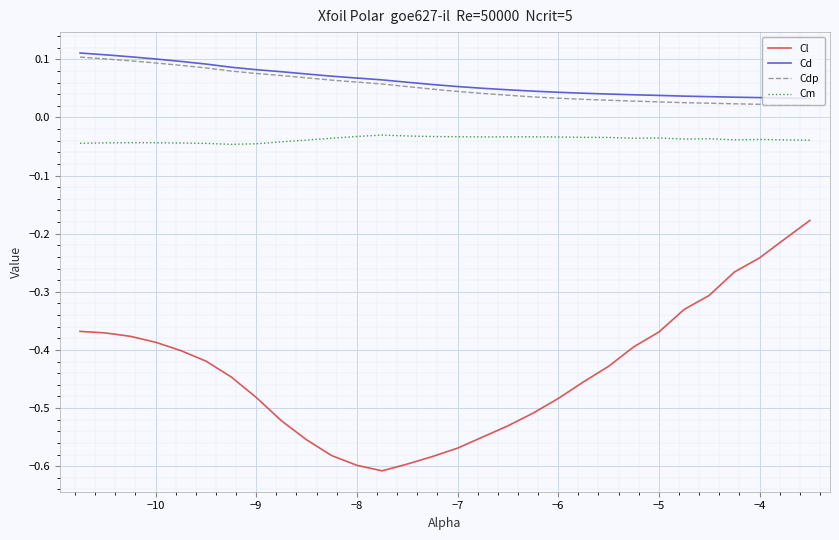

How many series are shown in this chart?

4